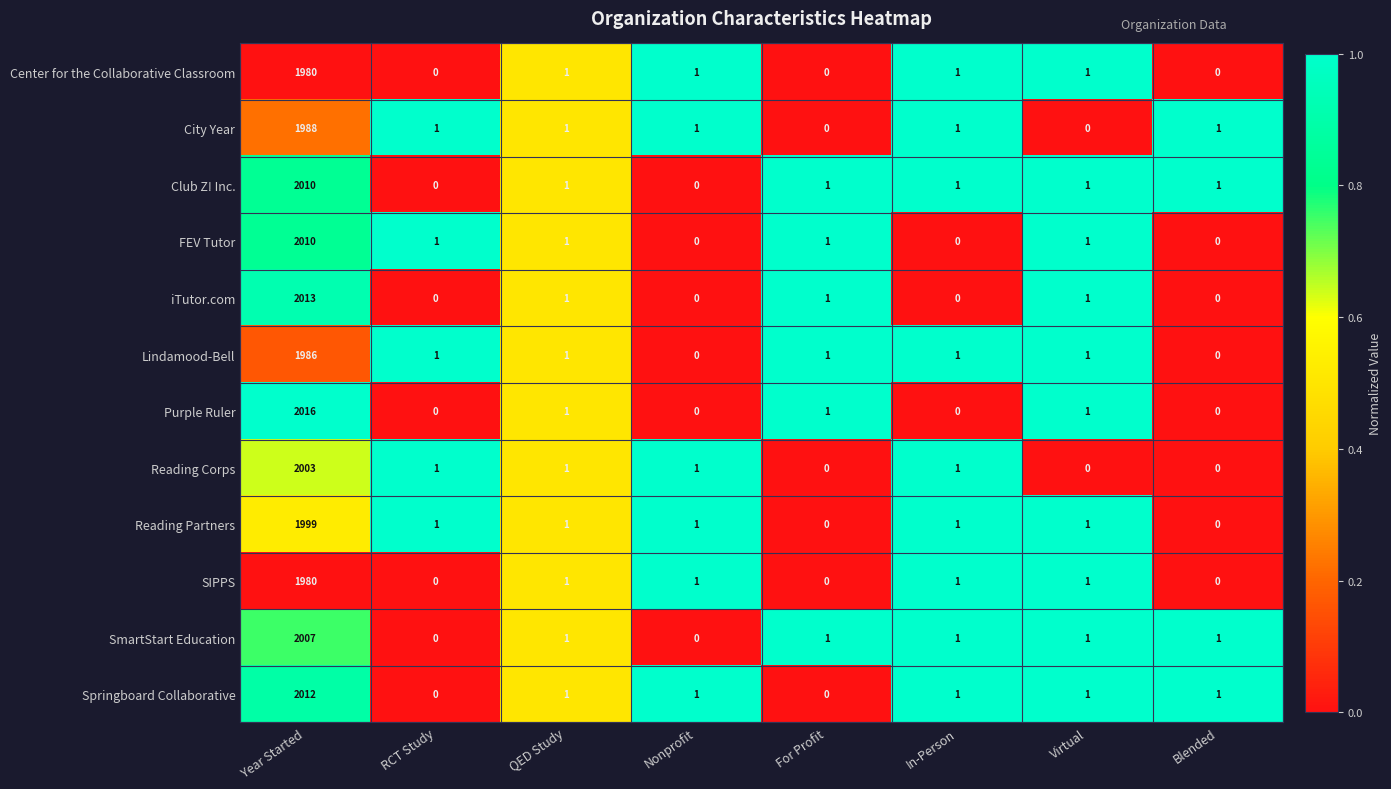

Which label corresponds to the largest value in the chart?

Year Started